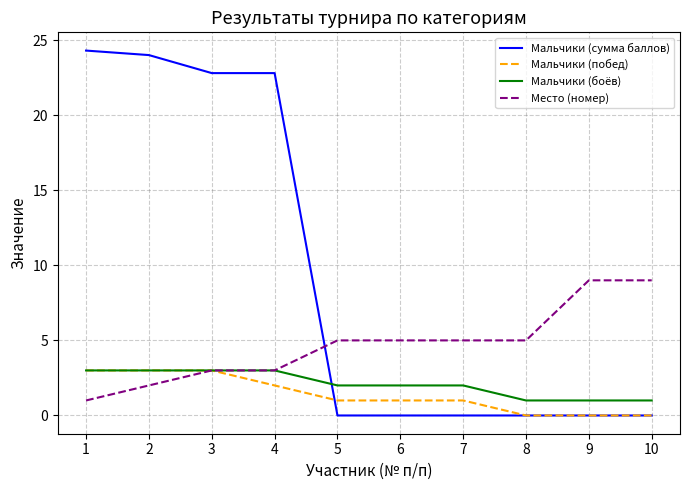

Between 2 and 5, which series saw the biggest shift?

Мальчики (сумма баллов)